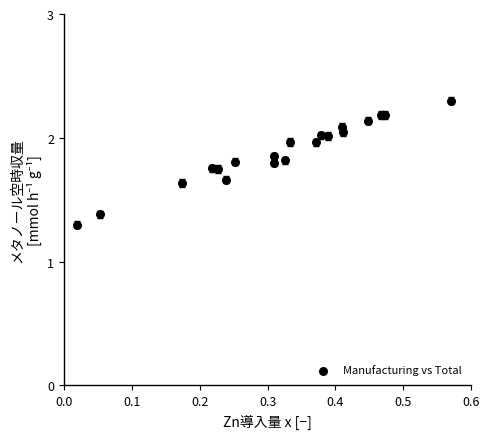

What Y value in the scatter plot is closest to 1?

1.3